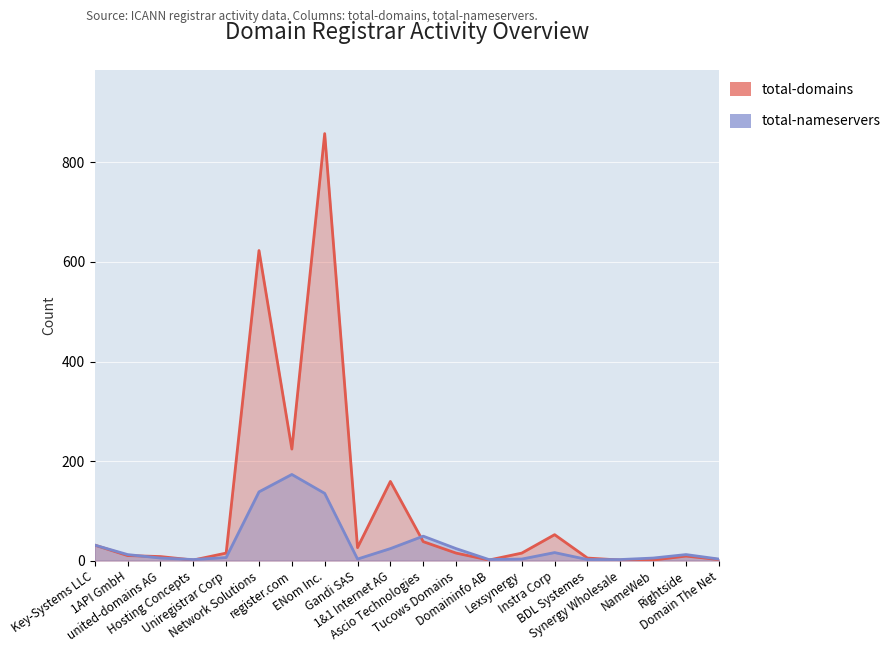

What is the total value across all series at Domain The Net?

5